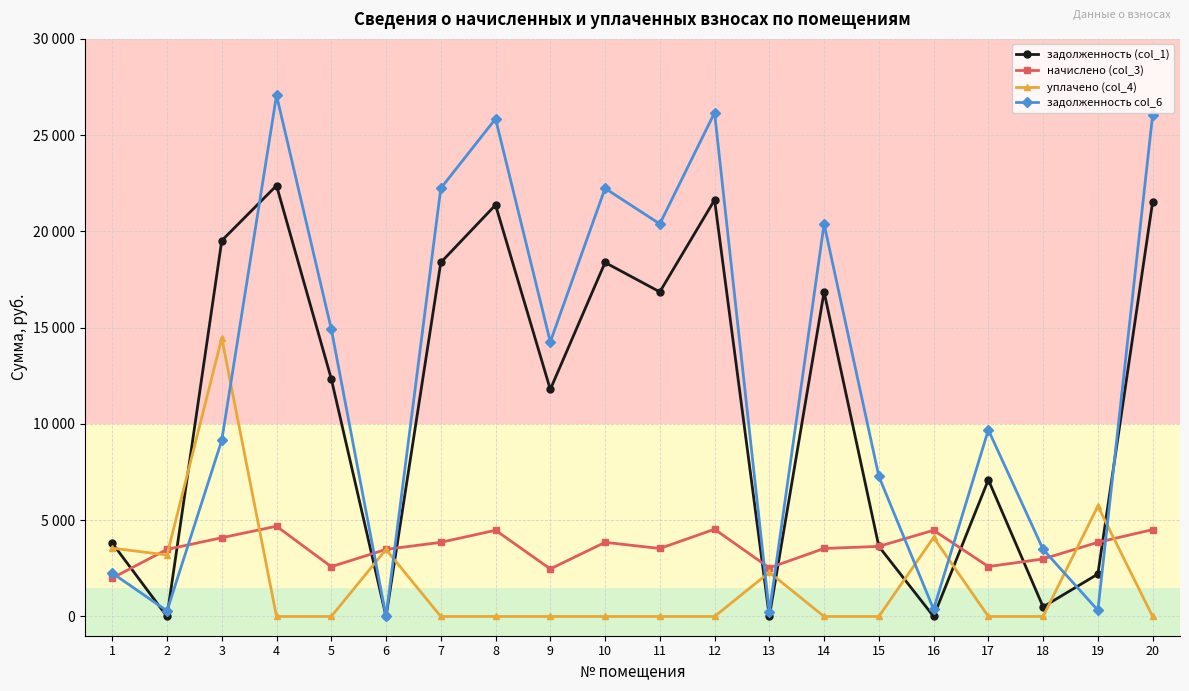

Does the chart have visible grid lines?

Yes